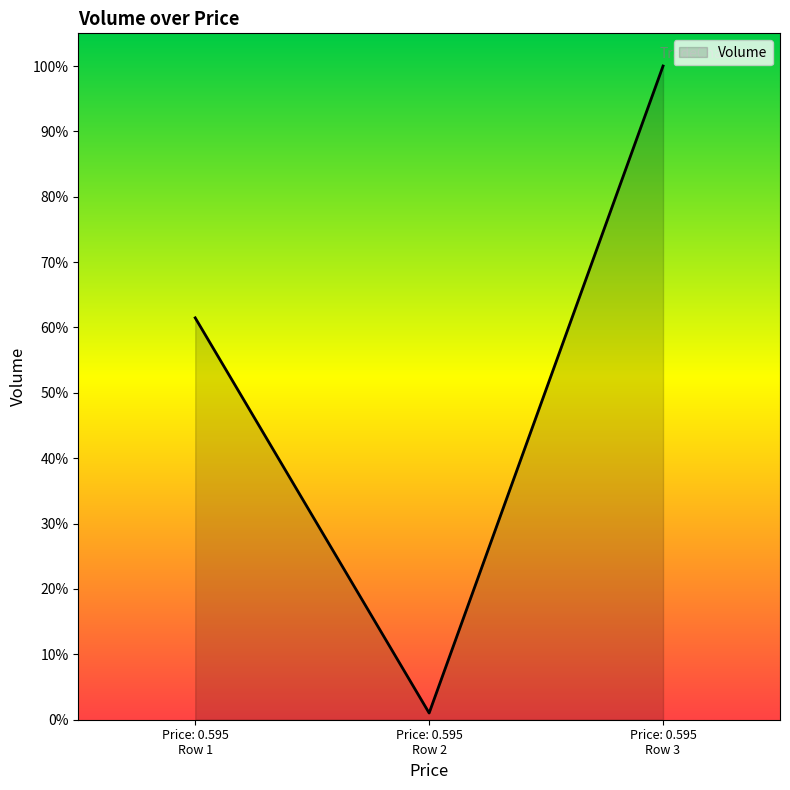

What is the difference between the maximum and minimum values?

1.0